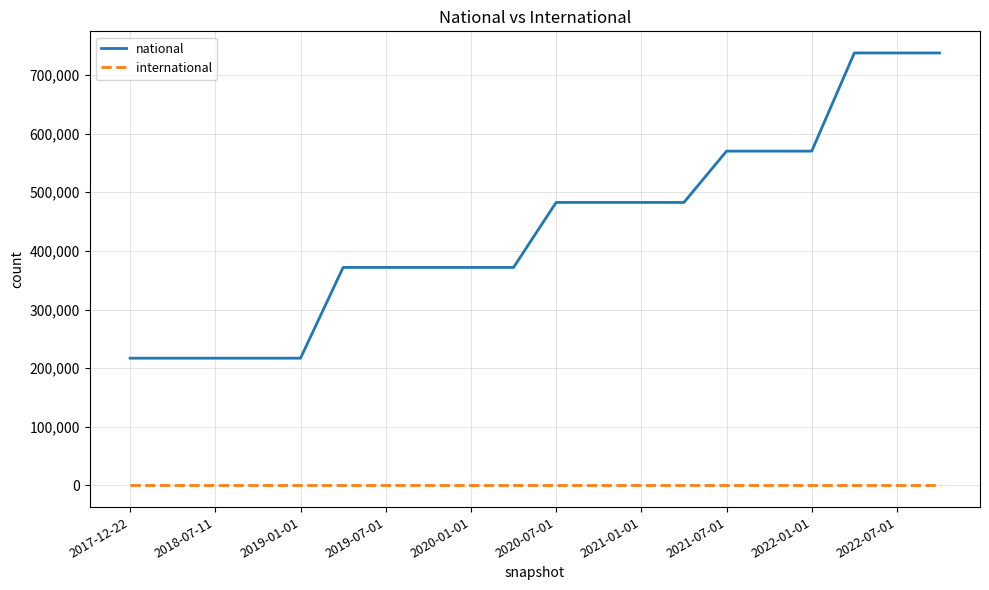

Which series has the widest spread of values?

national